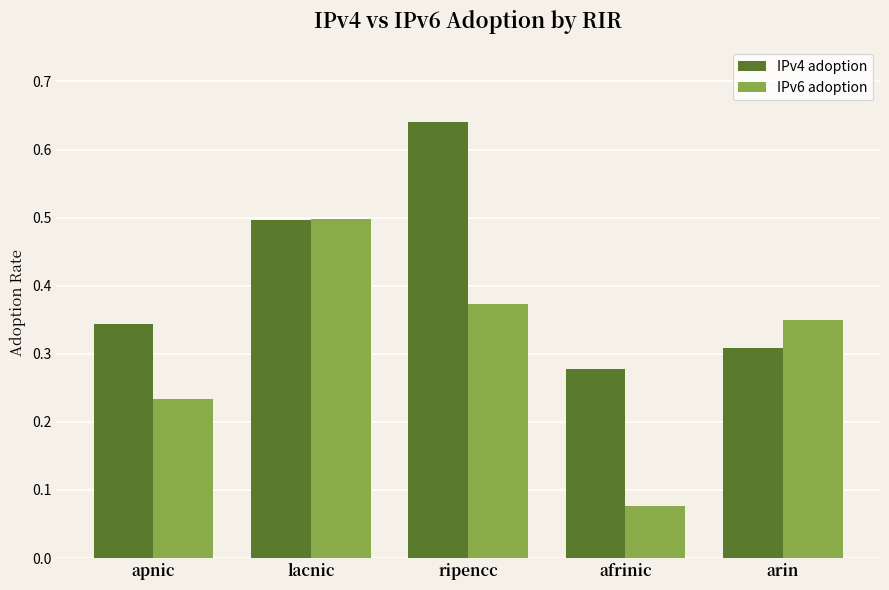

How many series are shown in this chart?

2